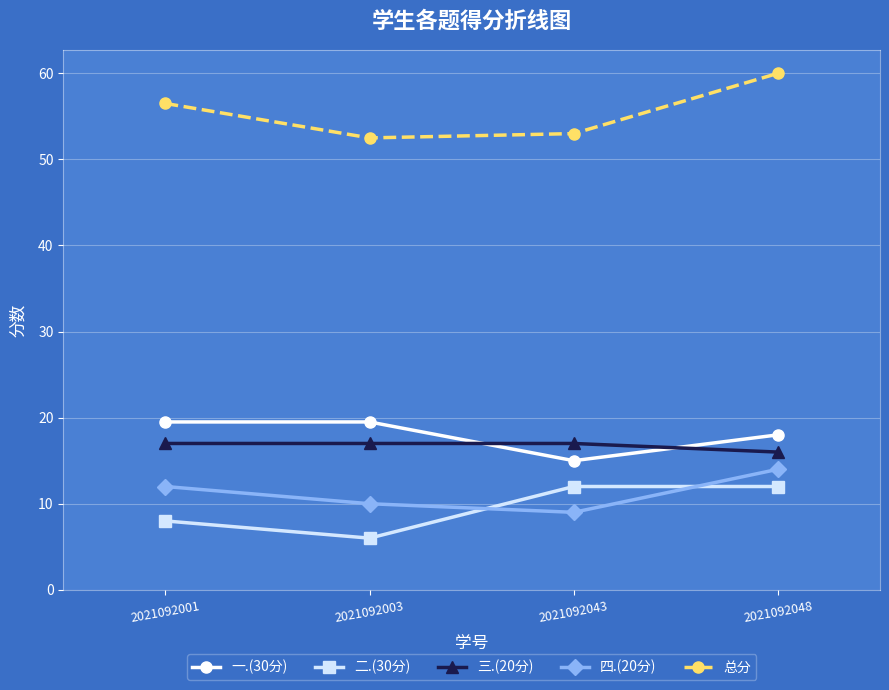

True or false: 总分 has a value of 52.5 at 2021092003.

True